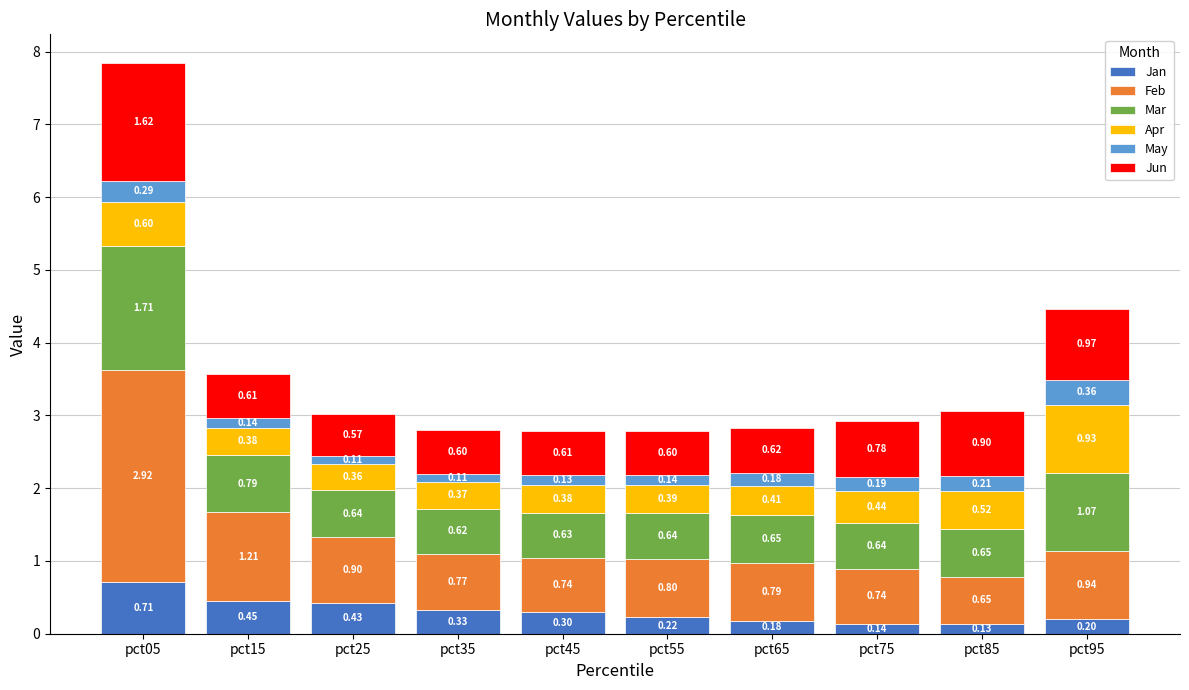

At which label is Jan closest to 0?

pct85